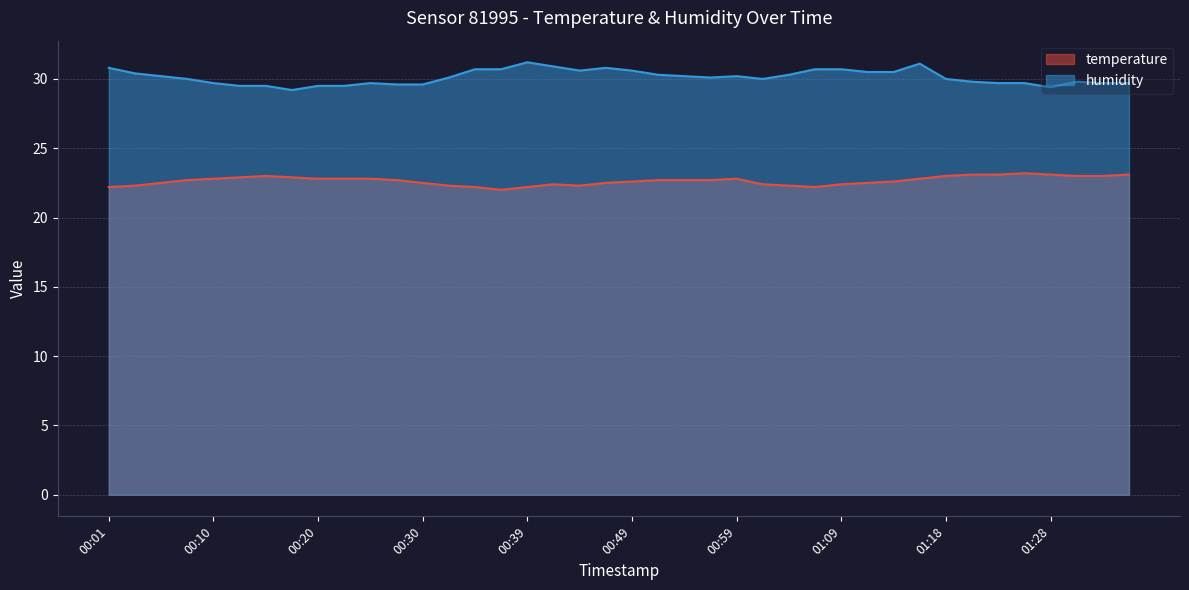

The temperature series shows 23.1 at 01:35. True or false?

True